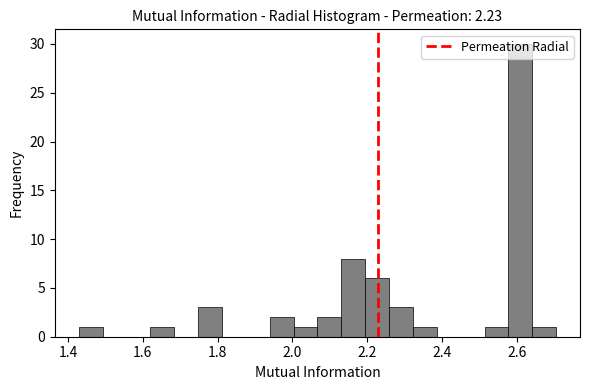

Read against the x-axis, roughly where is the centre of the tallest bar?

2.60